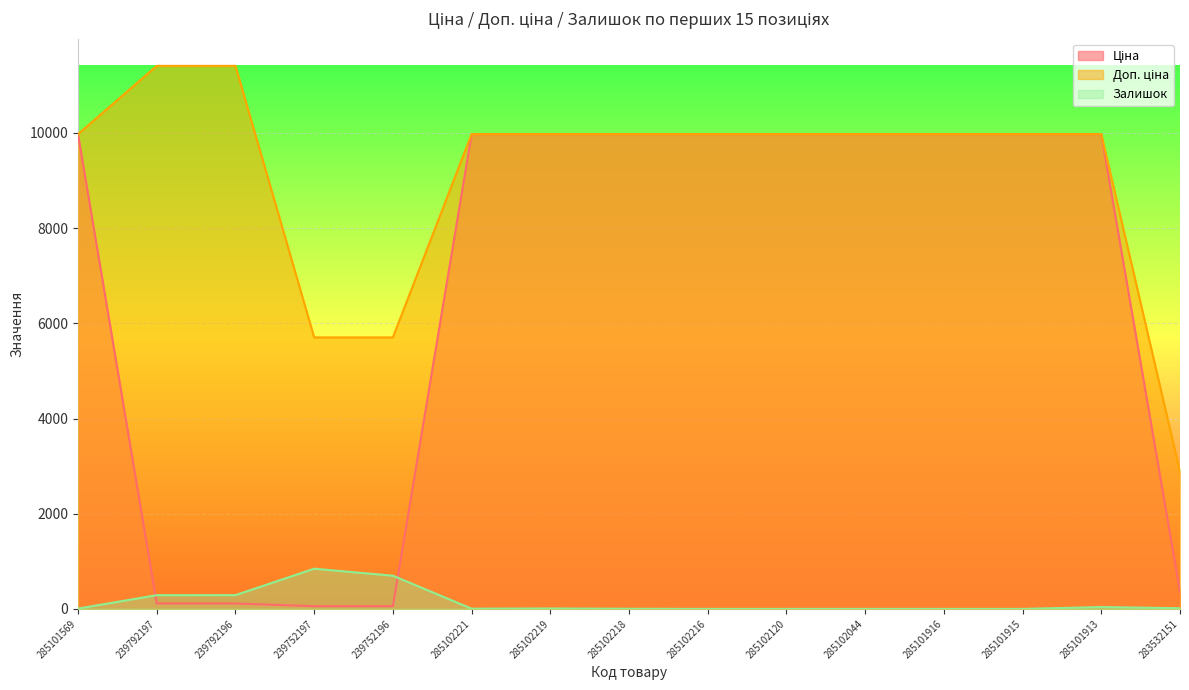

Reading left to right, transcribe all the data shown in this chart.

Ціна: 285101569=9975.0	239792197=114.1	239792196=114.1	239752197=57.0	239752196=57.0	285102221=9975.0	285102219=9975.0	285102218=9975.0	285102216=9975.0	285102120=9975.0	285102044=9975.0	285101916=9975.0	285101915=9975.0	285101913=9975.0	283532151=359.9
Доп. ціна: 285101569=9975.0	239792197=11410.0	239792196=11410.0	239752197=5705.0	239752196=5705.0	285102221=9975.0	285102219=9975.0	285102218=9975.0	285102216=9975.0	285102120=9975.0	285102044=9975.0	285101916=9975.0	285101915=9975.0	285101913=9975.0	283532151=2878.8
Залишок: 285101569=7.0	239792197=289.0	239792196=290.0	239752197=845.0	239752196=698.0	285102221=5.0	285102219=9.0	285102218=3.0	285102216=0.0	285102120=0.0	285102044=1.0	285101916=0.0	285101915=0.0	285101913=39.0	283532151=15.0